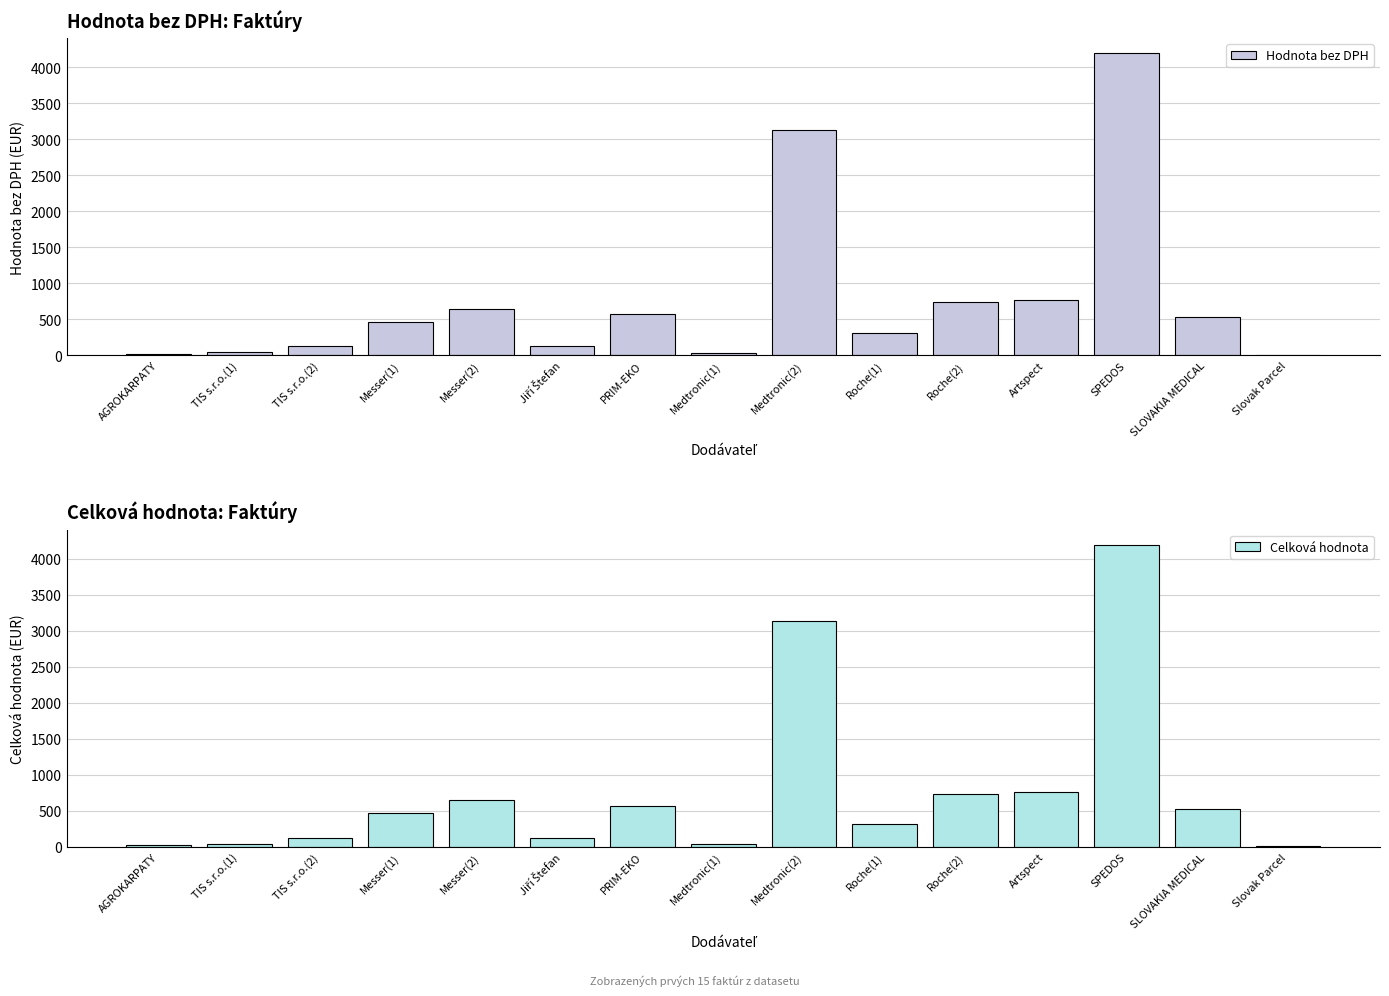

The value of Celková hodnota at Artspect is 765.5. True or false?

True